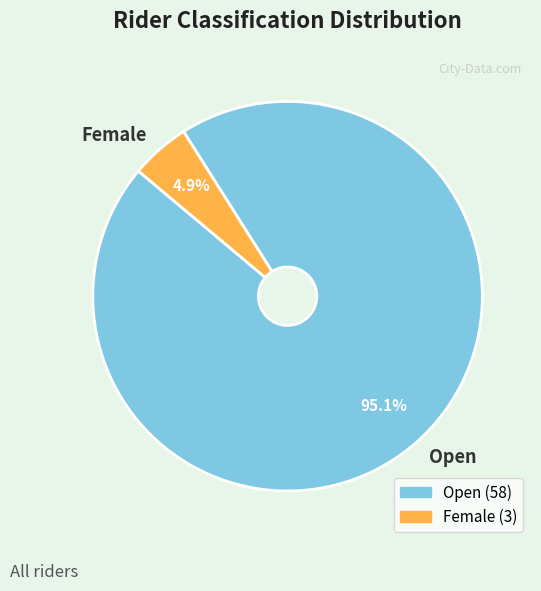

To the nearest percent, what percentage of the pie is Female?

5%